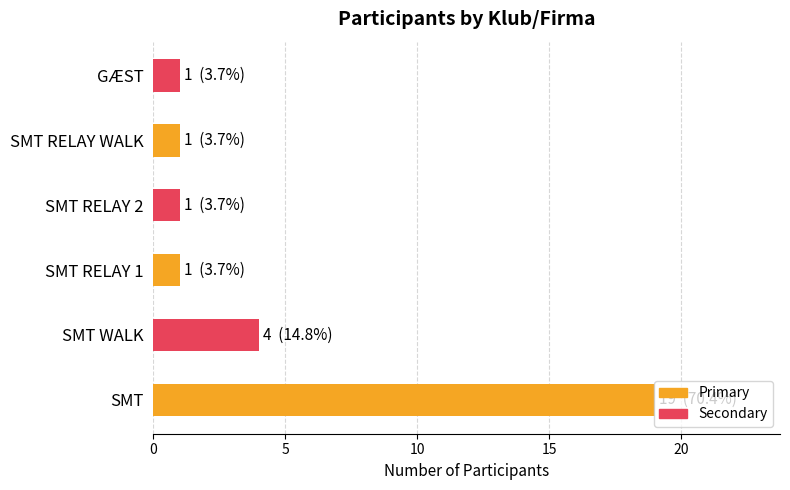

The chart shows a value of 19 at SMT. True or false?

True